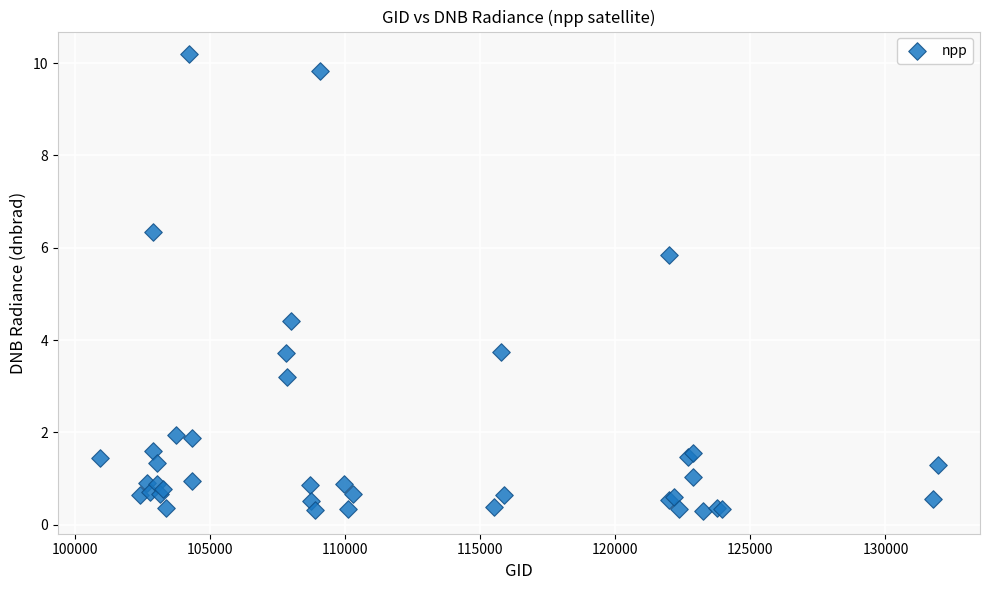

What Y value in the scatter plot is closest to 5?

4.4